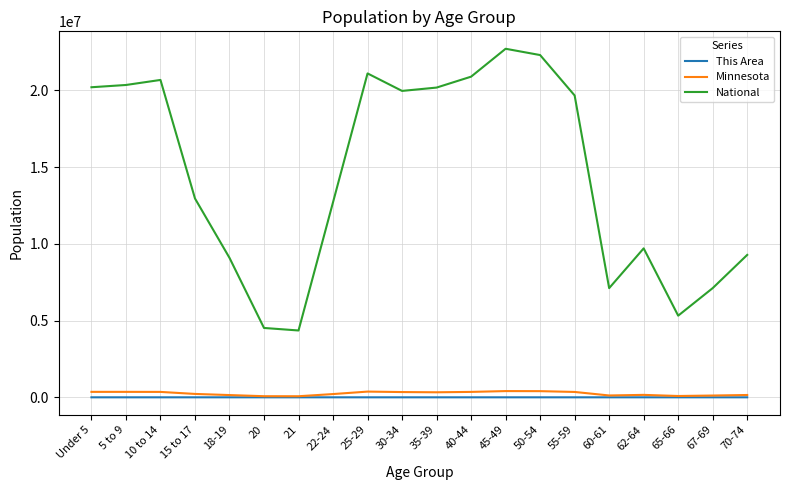

True or false: Minnesota and National cross at least once.

False